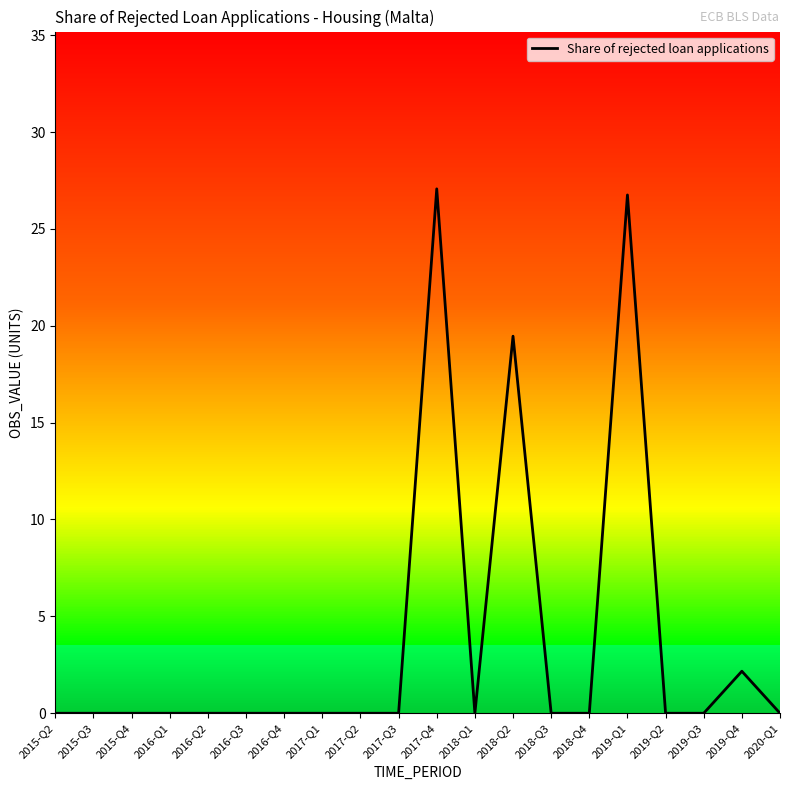

True or false: the data shows 0.0 at 2017-Q1.

True